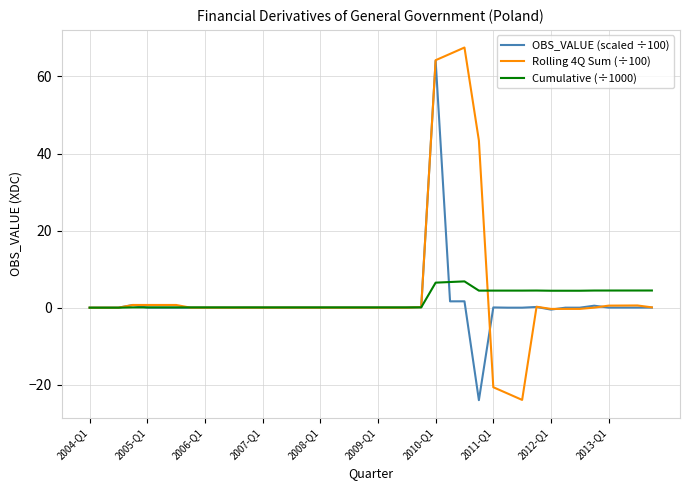

What is the greatest value displayed?

67.5